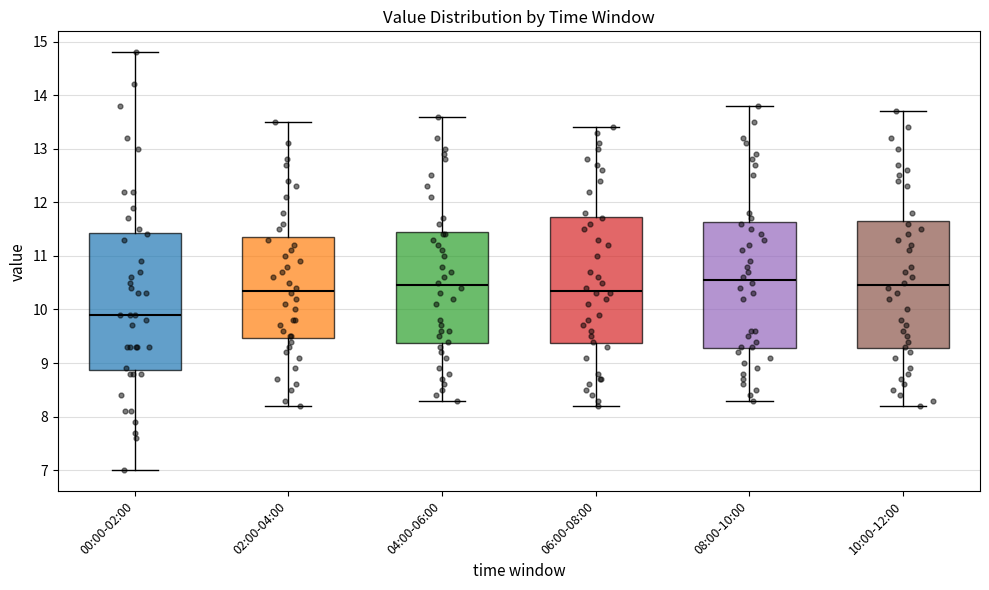

Reading left to right, transcribe this box plot: for each box, give where its median line is, the range the box spans, and where its two whiskers end, as read against the y-axis. The values are not printed on the chart, so give them approximately, as read against the axis.

00:00-02:00: median 9.9, box 8.9 to 11.4, whiskers 7.0 to 14.8
02:00-04:00: median 10.4, box 9.5 to 11.4, whiskers 8.2 to 13.5
04:00-06:00: median 10.5, box 9.4 to 11.5, whiskers 8.3 to 13.6
06:00-08:00: median 10.4, box 9.4 to 11.7, whiskers 8.2 to 13.4
08:00-10:00: median 10.6, box 9.3 to 11.6, whiskers 8.3 to 13.8
10:00-12:00: median 10.5, box 9.3 to 11.7, whiskers 8.2 to 13.7